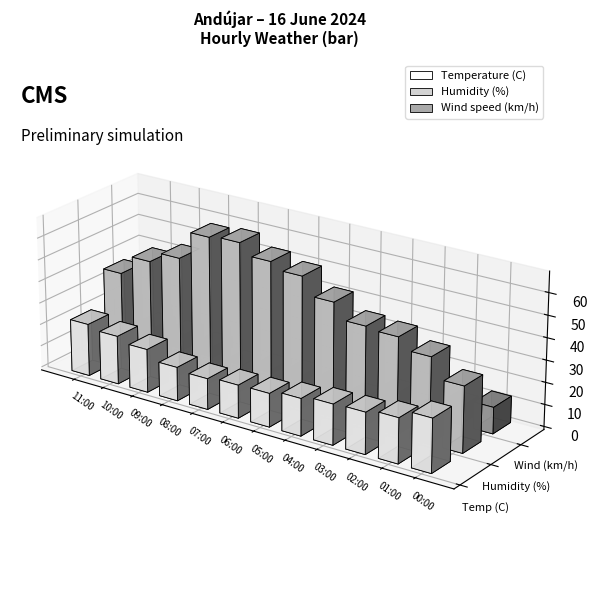

What is the label of the 9th bar from the left?

03:00